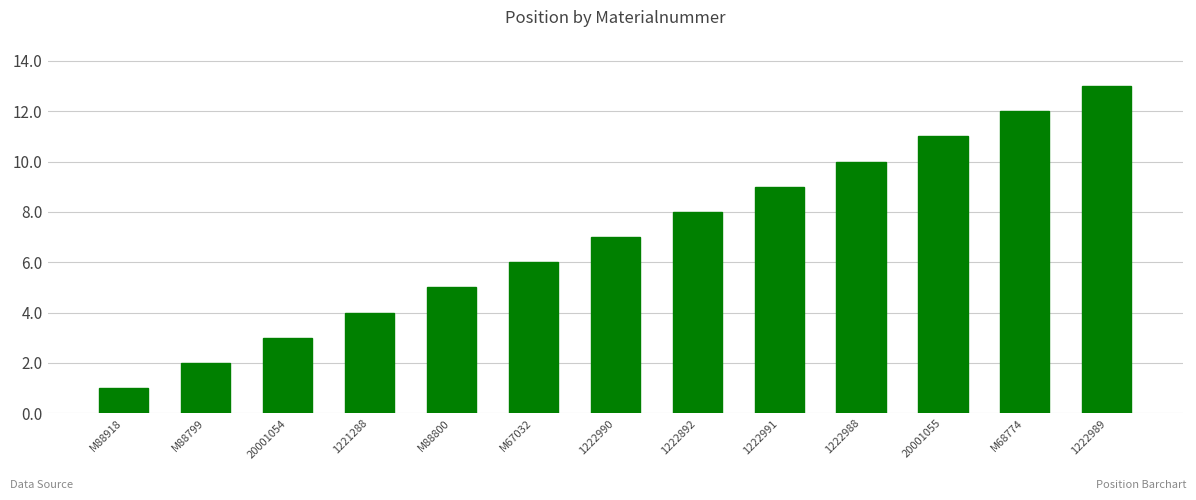

What position from the right is M68774?

2